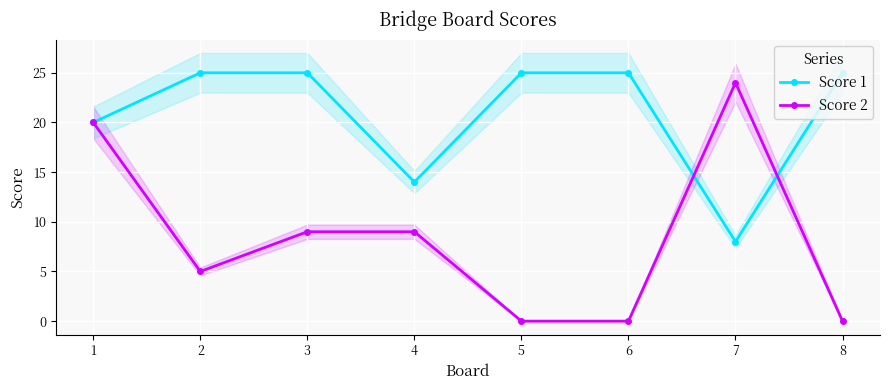

How many series are shown in this chart?

2